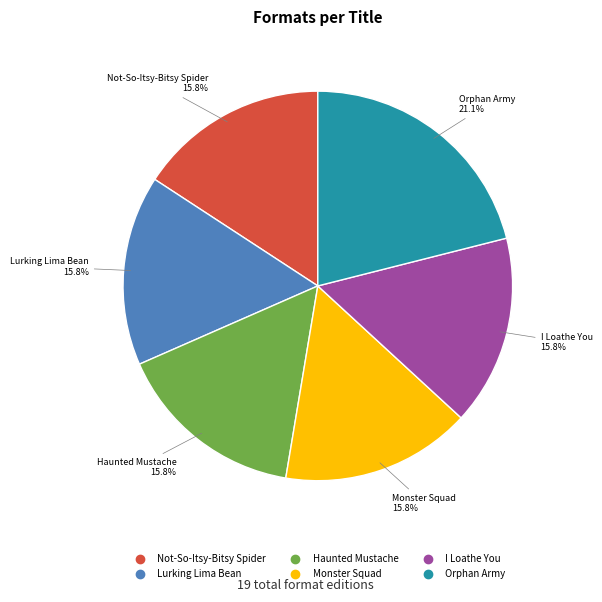

The Haunted Mustache slice represents 16% of the pie. True or false?

True